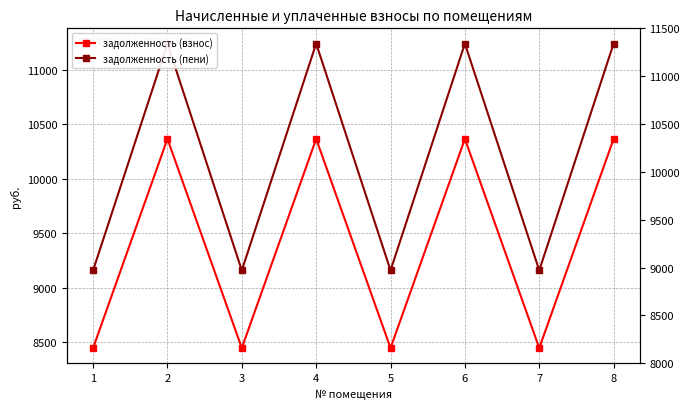

What is the value of the задолженность (пени) point at the 5th from the left?

9160.8